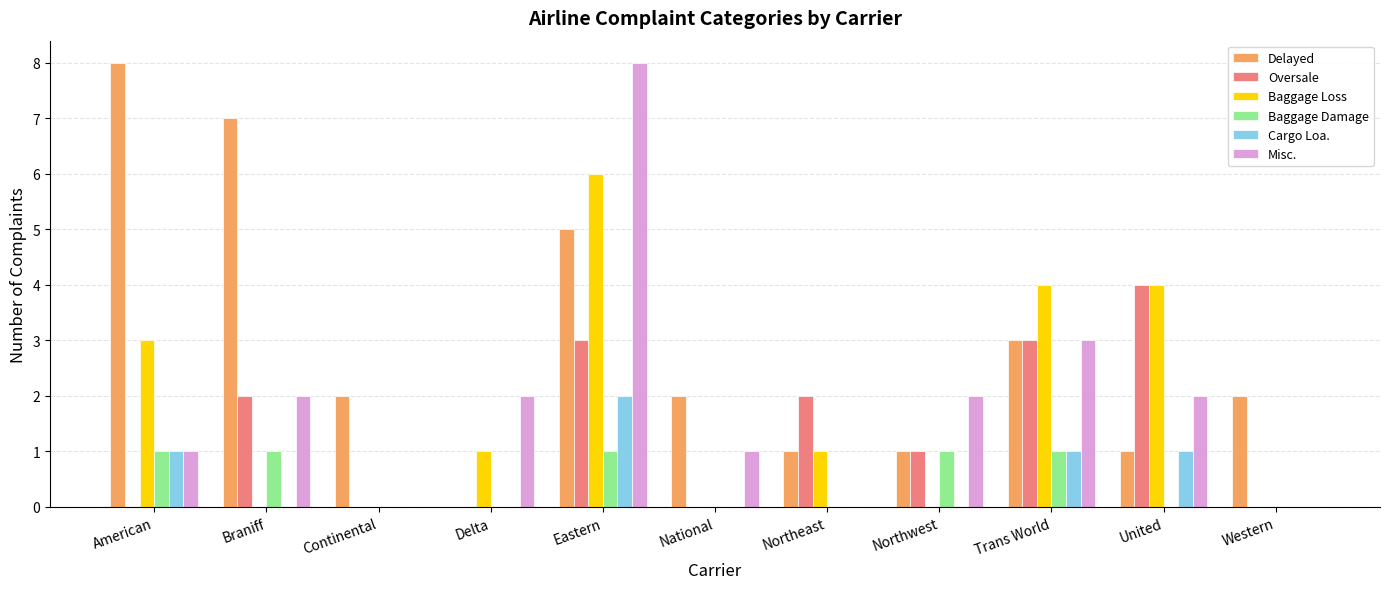

Between Eastern and Western, which series saw the biggest shift?

Misc.